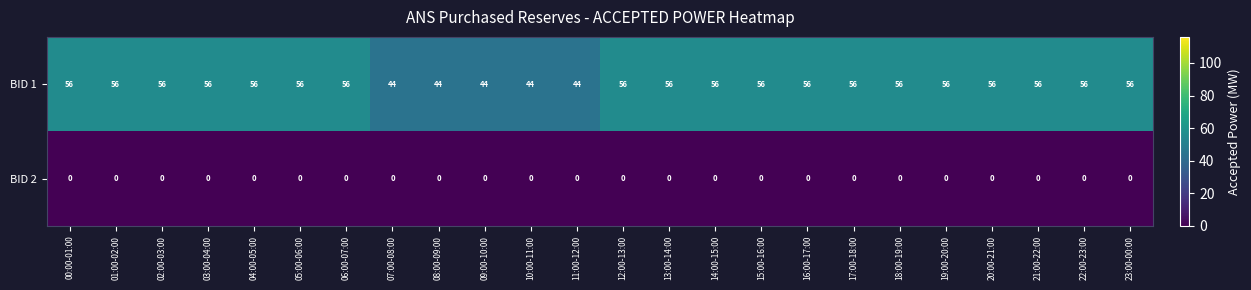

Is the value of BID 2 at 10:00-11:00 greater than the value of BID 1 at 10:00-11:00?

No